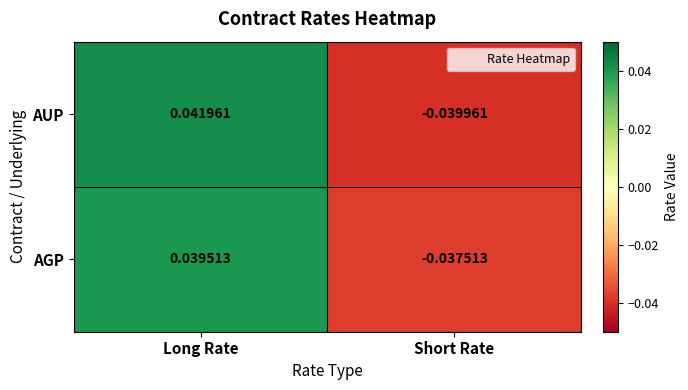

Which label corresponds to the smallest value in the chart?

Short Rate